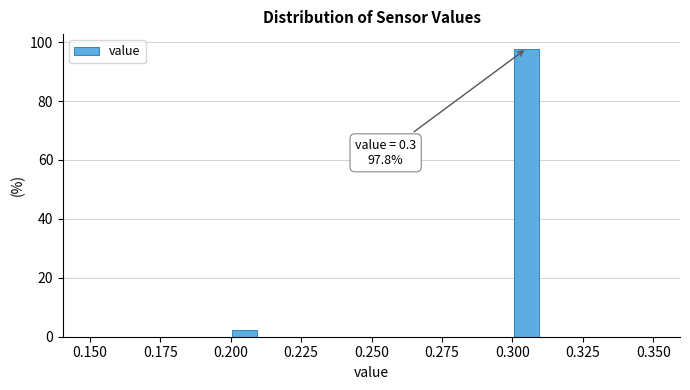

Around what value on the x-axis is the tallest bar? Give the approximate position of its centre, as read against the axis.

0.305